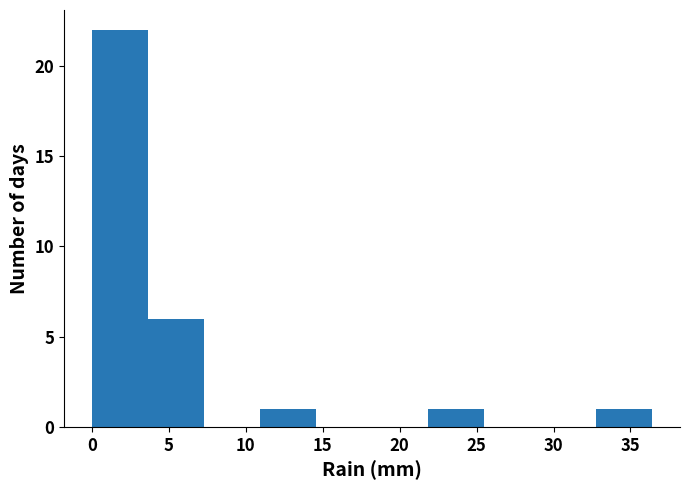

Reading left to right, transcribe this chart: for each bar, give the range it covers on the x-axis and its height. Neither the bar edges nor the heights are printed on the chart, so give them approximately, as read against the axes.

0.0 to 3.5: 22
3.5 to 7.5: 6
7.5 to 11.0: 0
11.0 to 14.5: 1
14.5 to 18.0: 0
18.0 to 22.0: 0
22.0 to 25.5: 1
25.5 to 29.0: 0
29.0 to 33.0: 0
33.0 to 36.5: 1